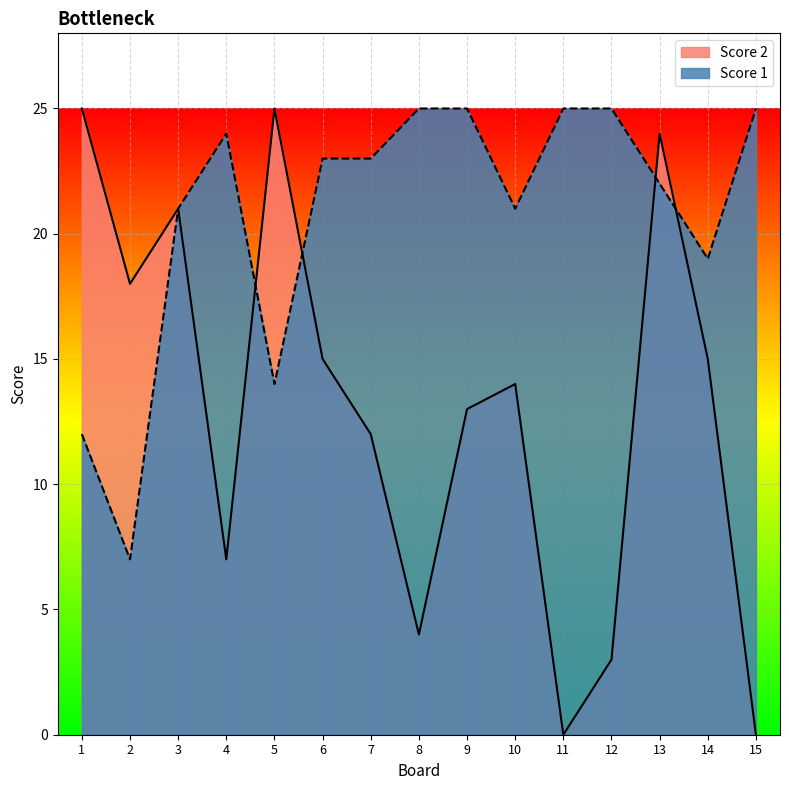

Reading right to left, transcribe all the data shown in this chart.

Score 2: 0	15	24	3	0	14	13	4	12	15	25	7	21	18	25
Score 1: 25	19	22	25	25	21	25	25	23	23	14	24	21	7	12